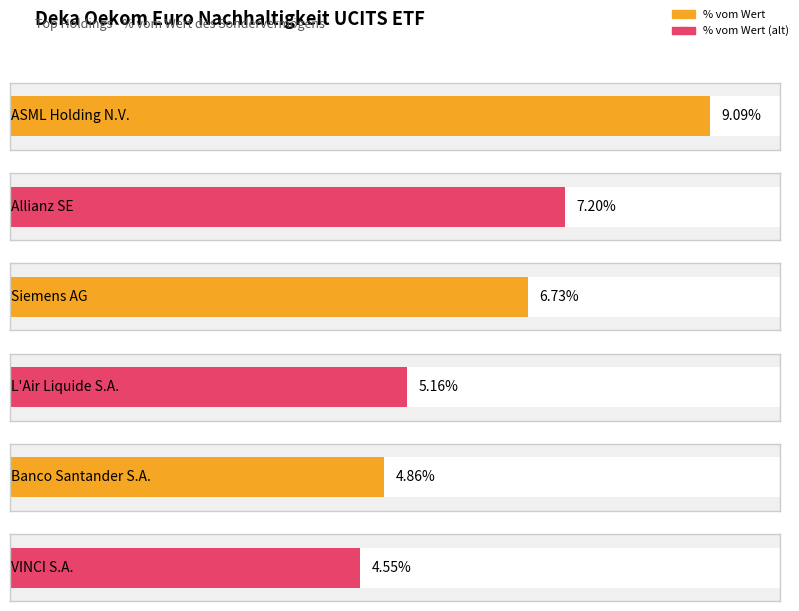

How many values are below 6?

3